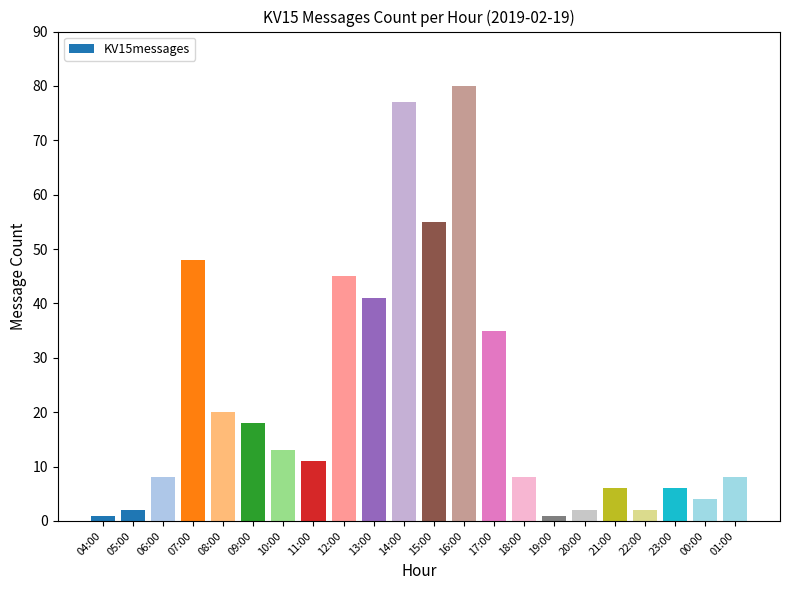

What is the label of the 15th bar from the right?

11:00